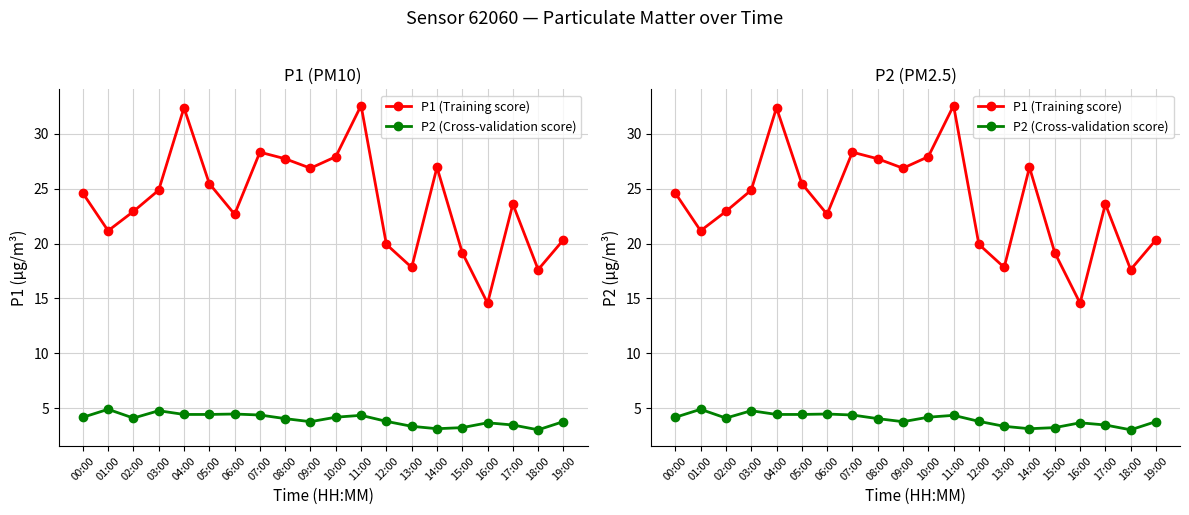

How many interior local peaks does the P1 (Training score) series have?

5